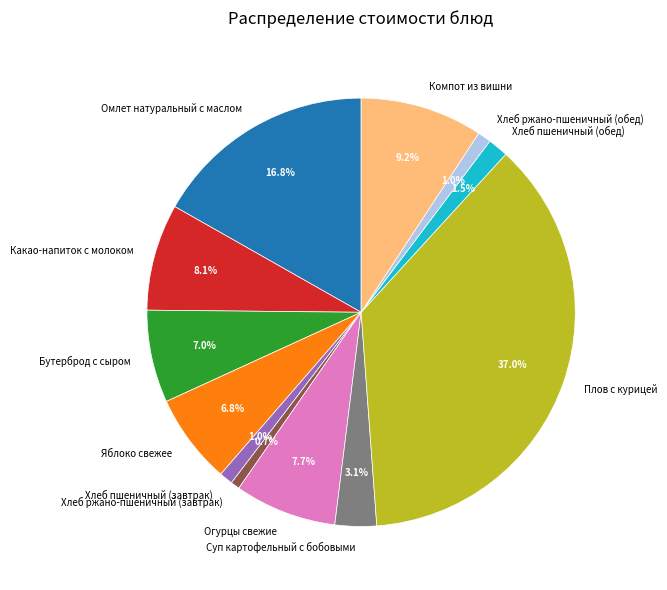

What percentage do Хлеб ржано-пшеничный (обед) and Яблоко свежее together represent?

7.8%